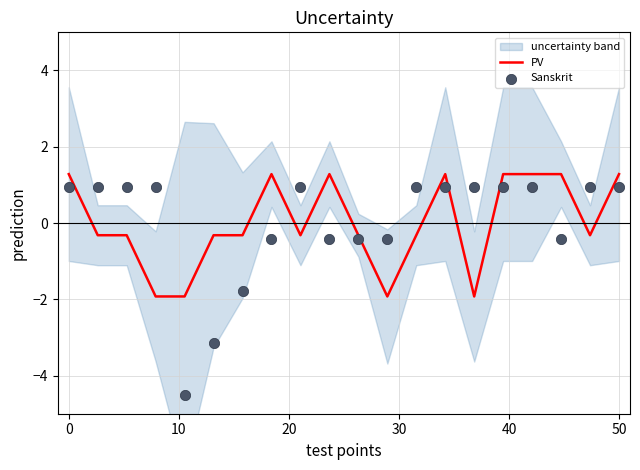

What is the lowest value of the PV series?

-1.9